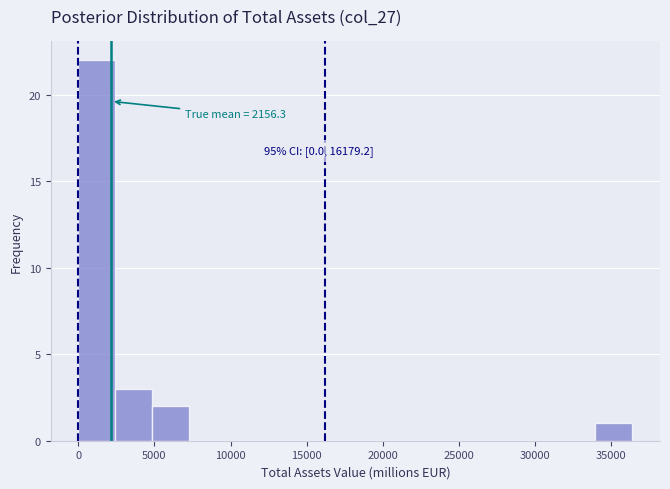

Over which range of the x-axis is the bar tallest?

0 to 2500